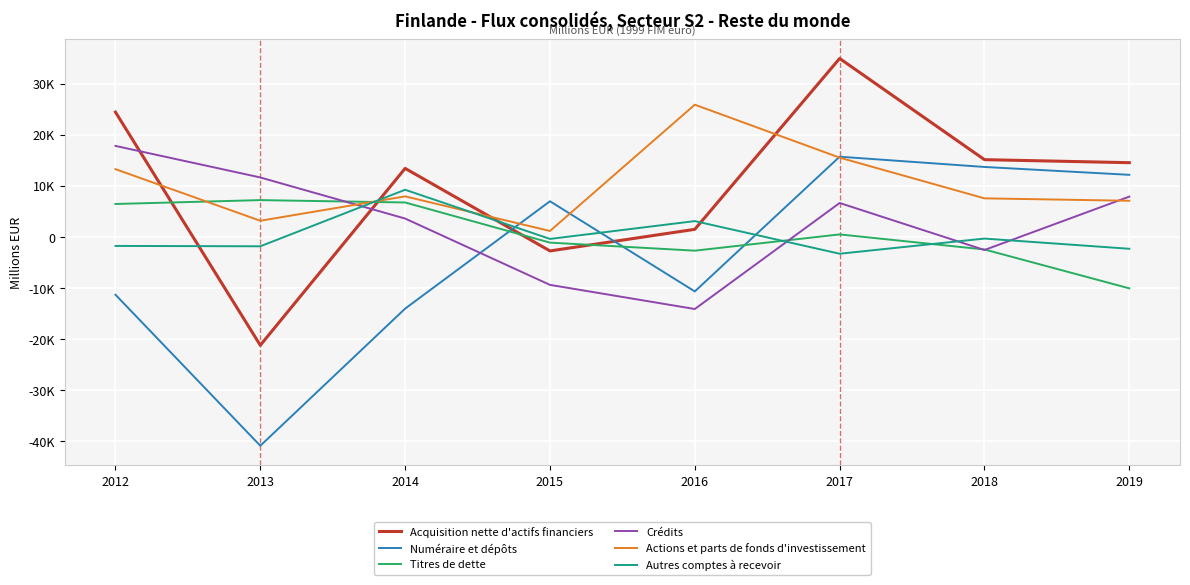

At which category does Crédits reach its first local peak?

2017